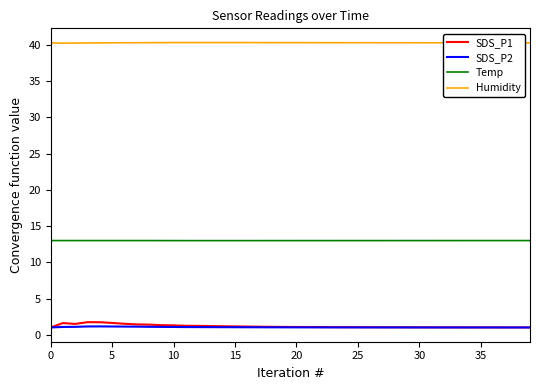

Which series has the widest spread of values?

SDS_P1